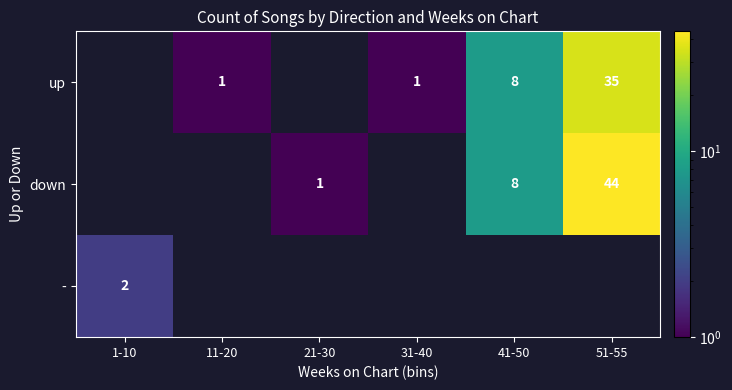

What is the difference between the highest and lowest values at 21-30?

1